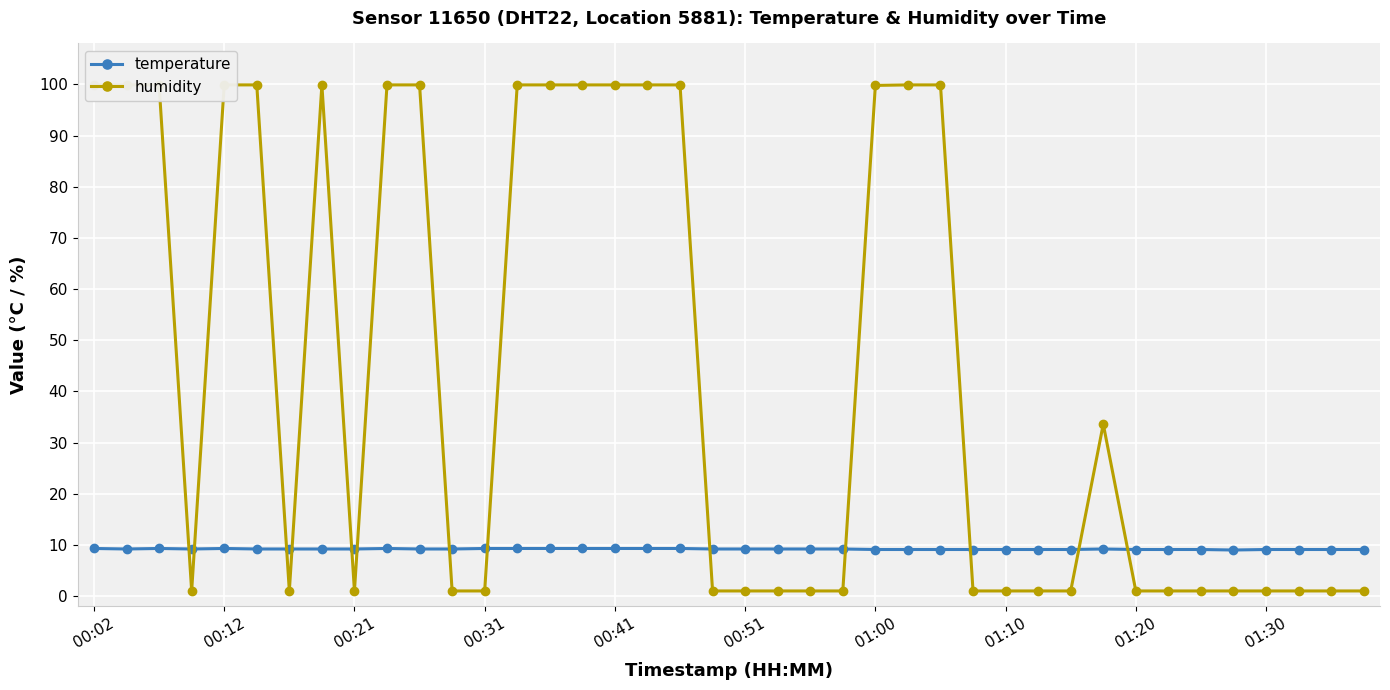

At 01:30, list the series in order from largest to smallest.

temperature, humidity